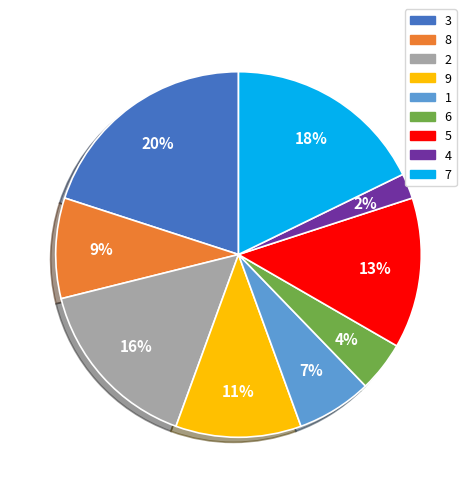

What percentage is the 7 slice, to the nearest percent?

18%